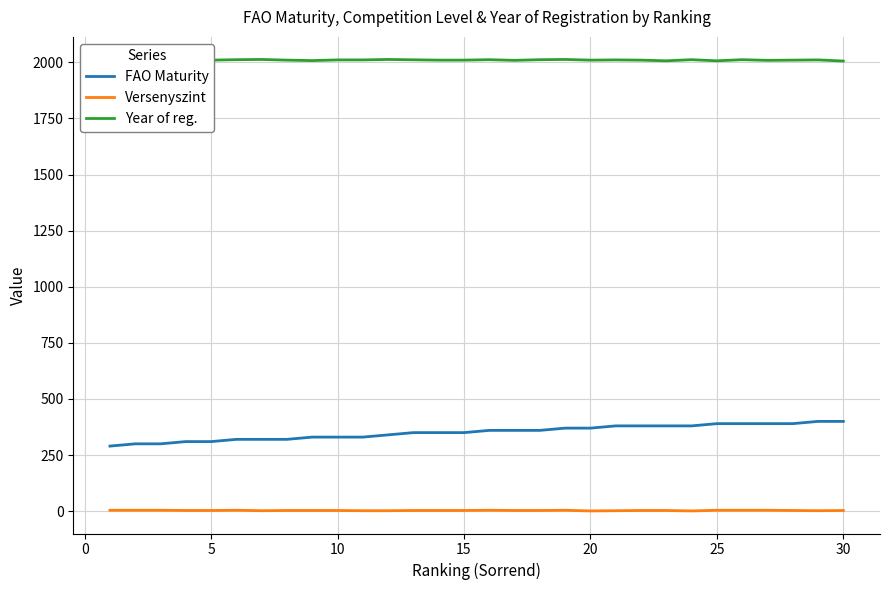

Where is Versenyszint nearest to the value 2?

7